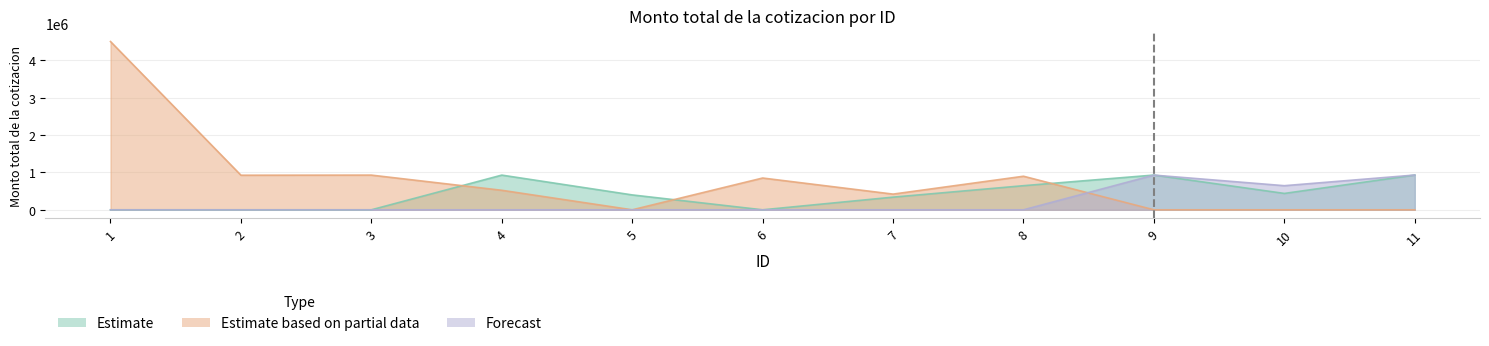

At which category does Estimate reach its first local valley?

6